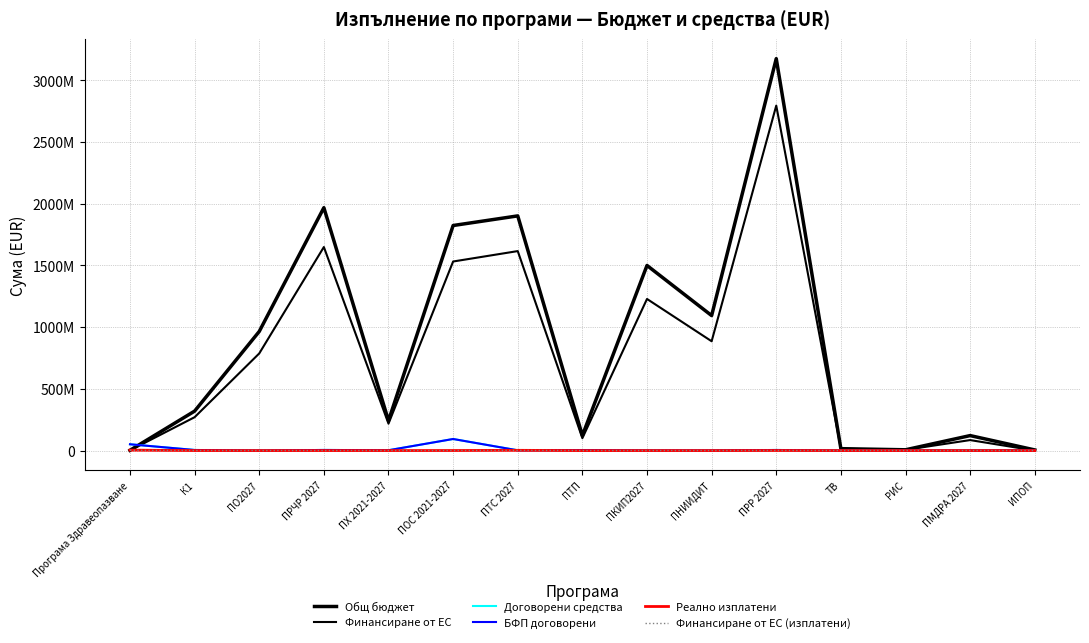

What are all the series names shown in the legend?

Общ бюджет, Финансиране от ЕС, Договорени средства, БФП договорени, Реално изплатени, Финансиране от ЕС (изплатени)